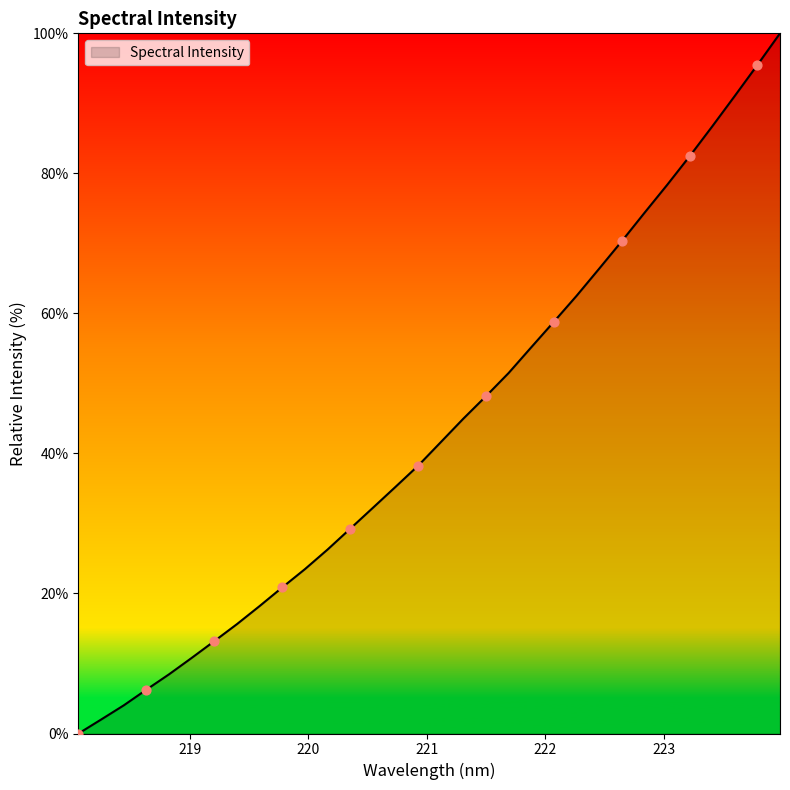

What is the maximum value shown in the chart?

100.0